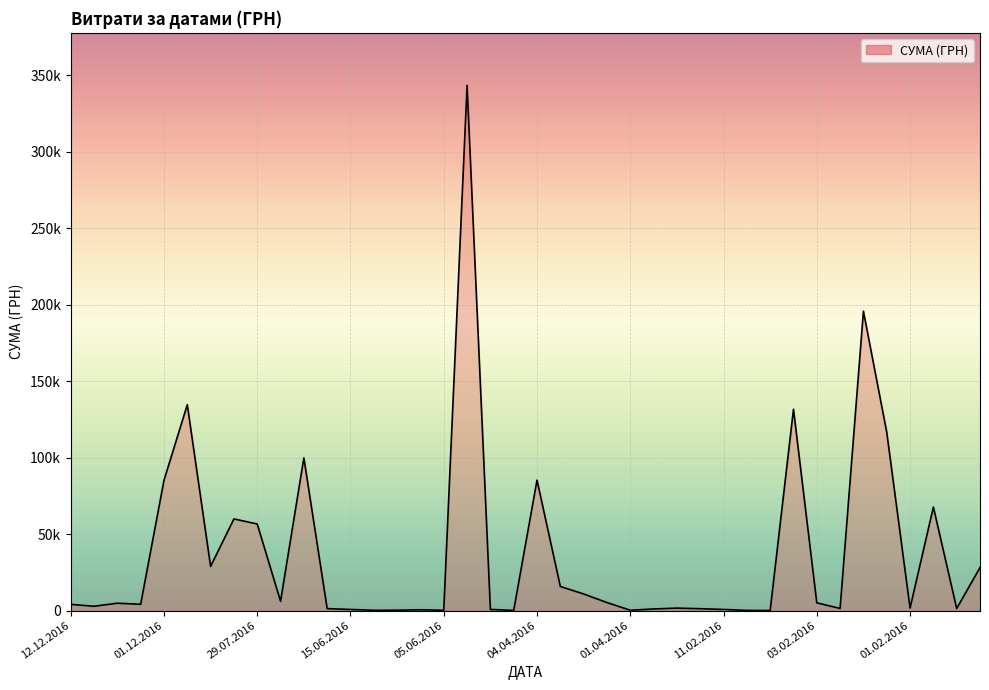

Does the chart have visible grid lines?

Yes